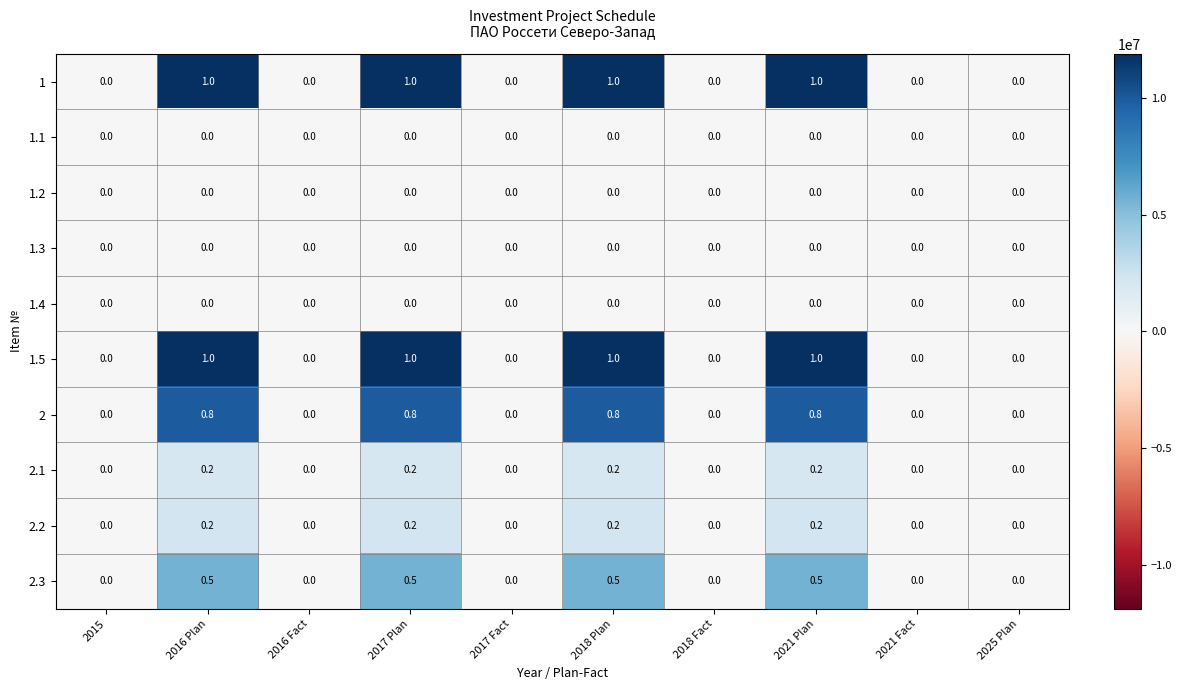

What is the spread (max minus min) of values at 2017 Plan?

1.0